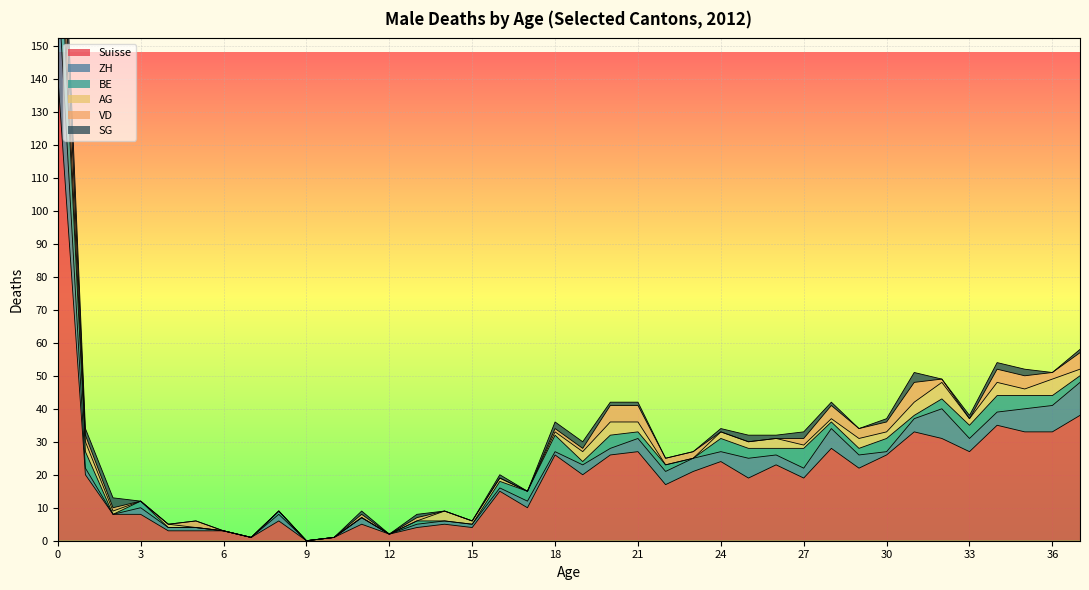

What value does the Suisse series have at 14, to the nearest 5?

5